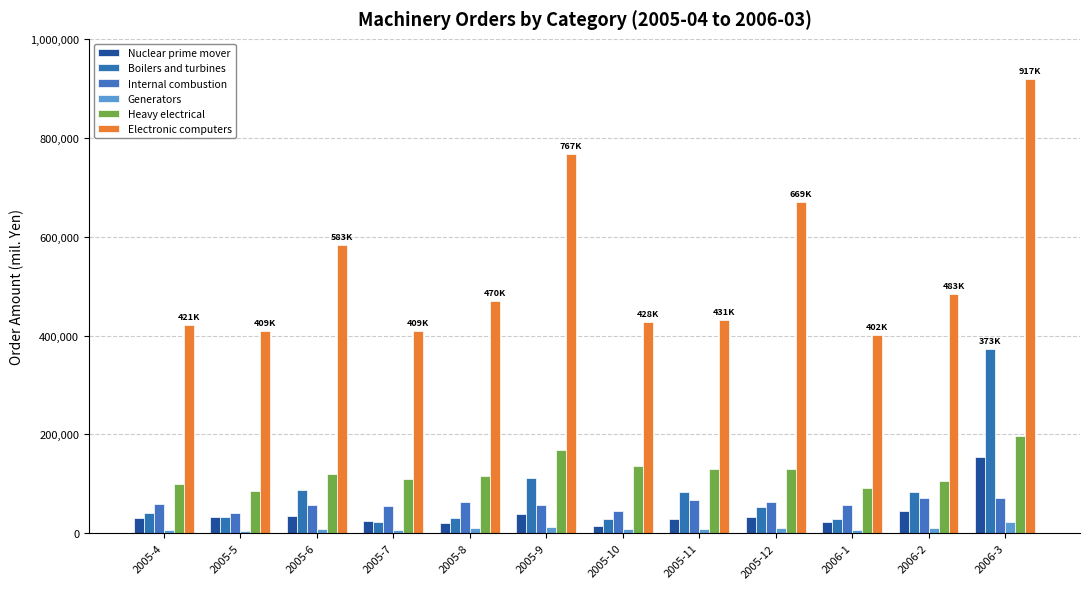

What is the approximate value of Internal combustion at 2005-4?

60267